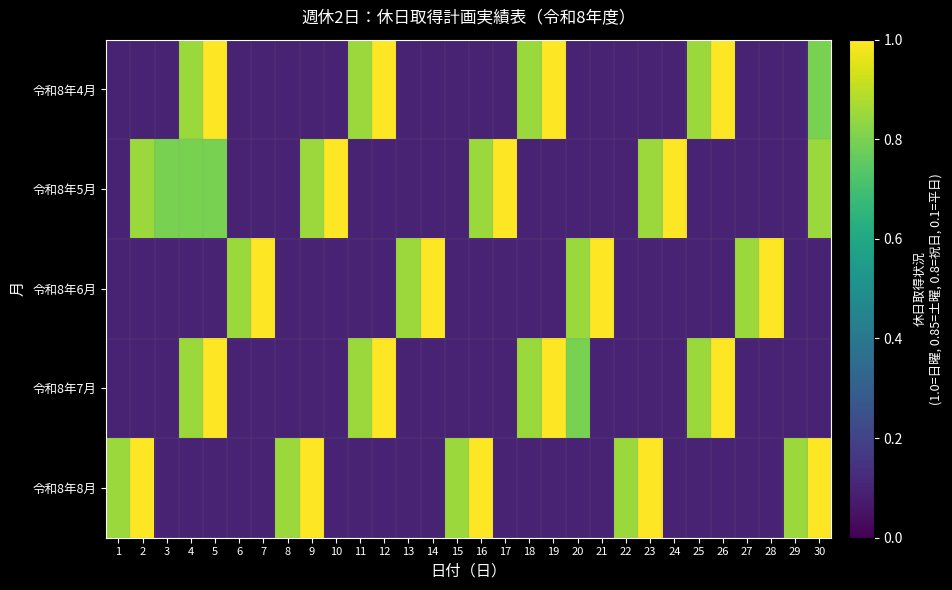

At how many categories does at least one series exceed 0?

30